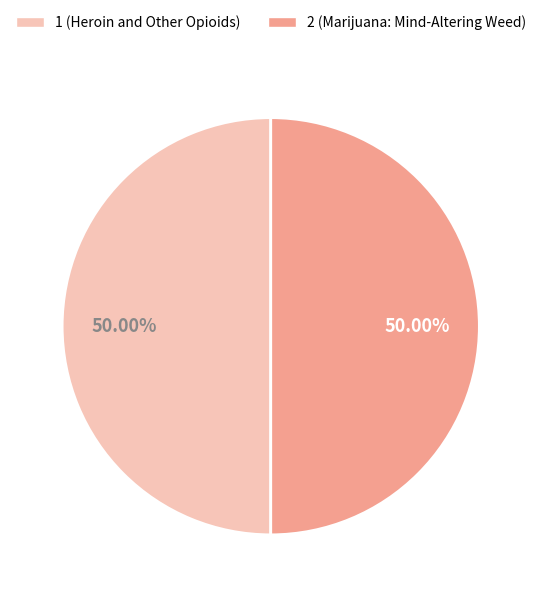

Is the sum of 1 and 2 greater than half?

Yes